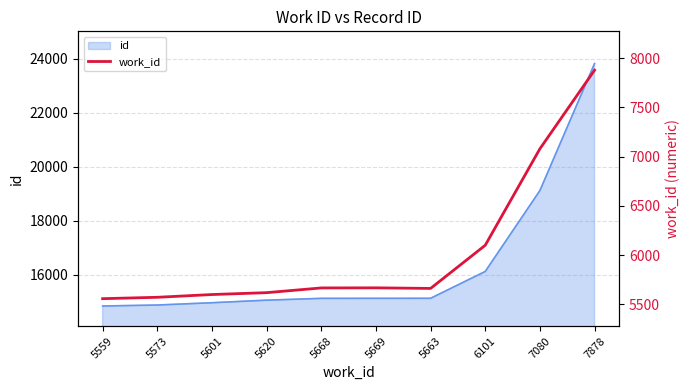

At which label is the value closest to 6718?

7080